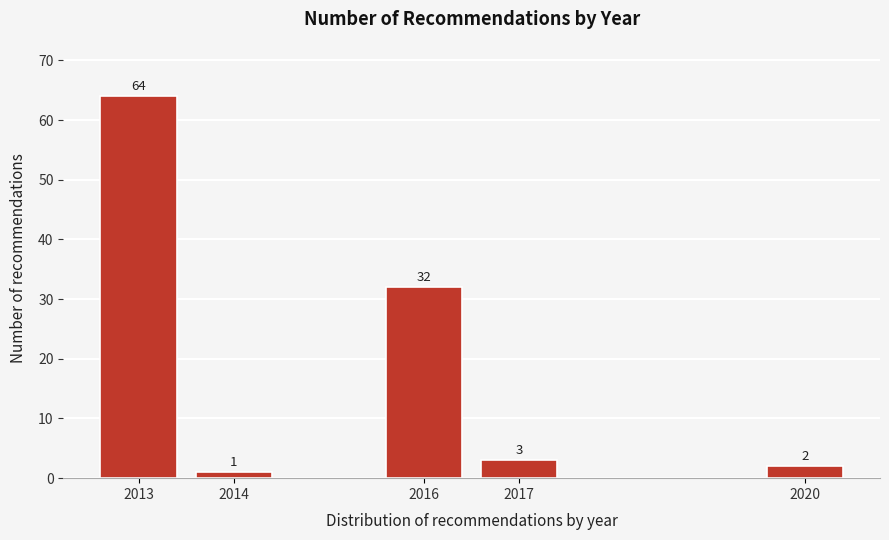

Reading left to right, transcribe all the data shown in this chart.

2013=64	2014=1	2016=32	2017=3	2020=2